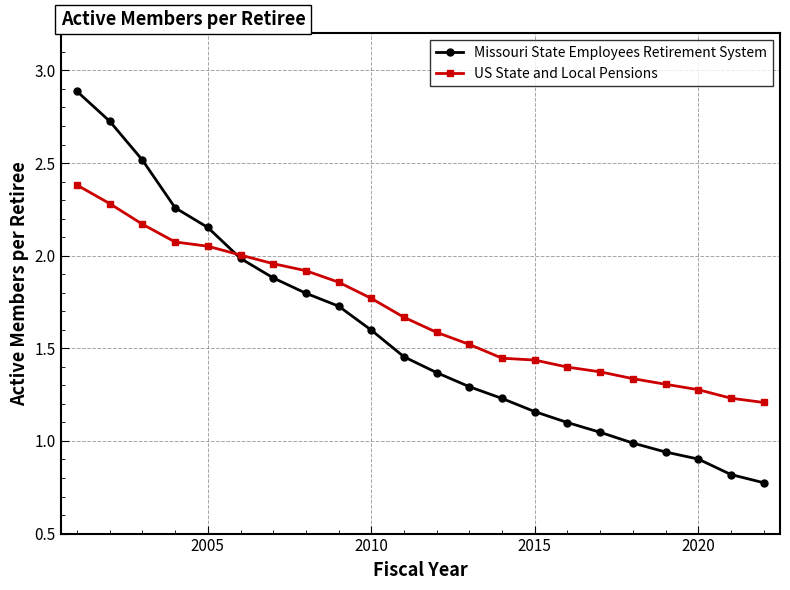

Which series has the widest spread of values?

Missouri State Employees Retirement System